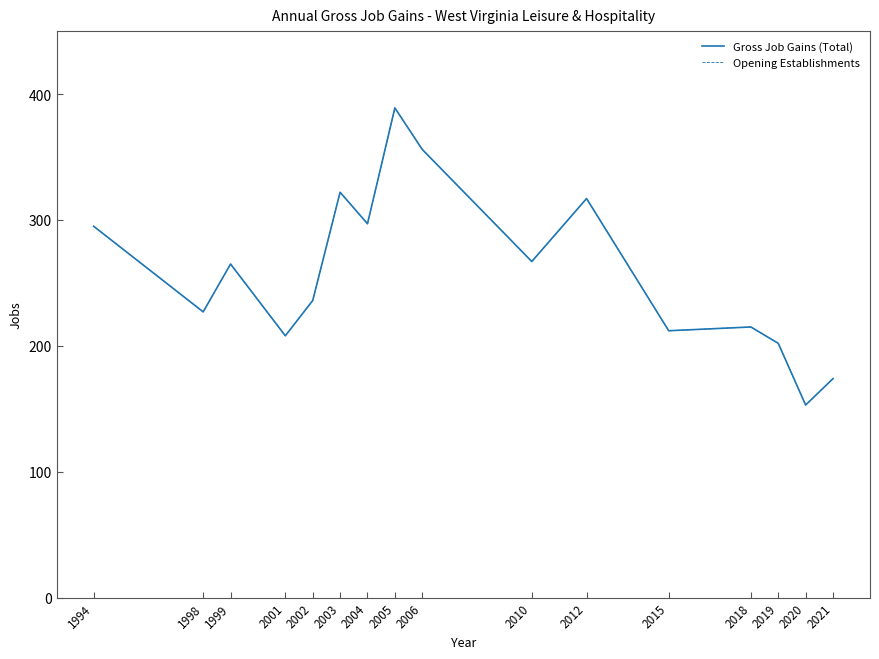

Where is the first local minimum for Gross Job Gains (Total)?

1998